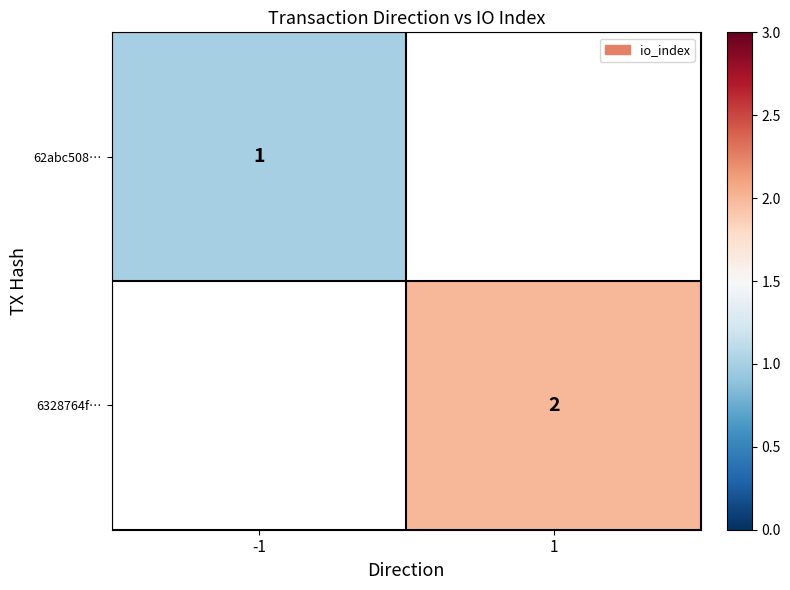

The 62abc508… series shows 1 at -1. True or false?

True